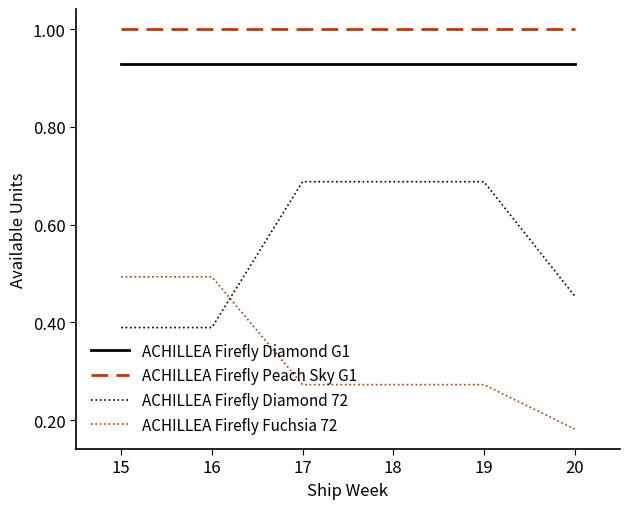

True or false: ACHILLEA Firefly Diamond G1 and ACHILLEA Firefly Diamond 72 intersect in this chart.

False